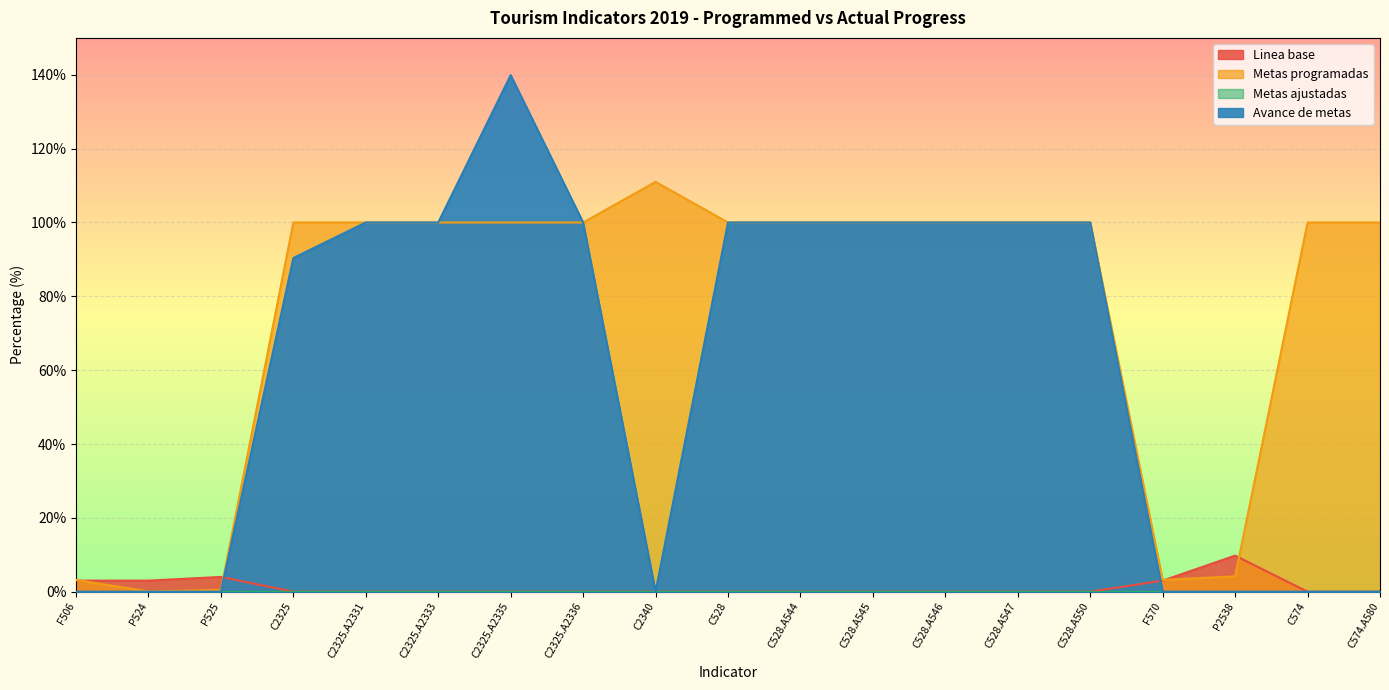

Is it true that Metas programadas equals 39.1 at C2325.A2335?

False